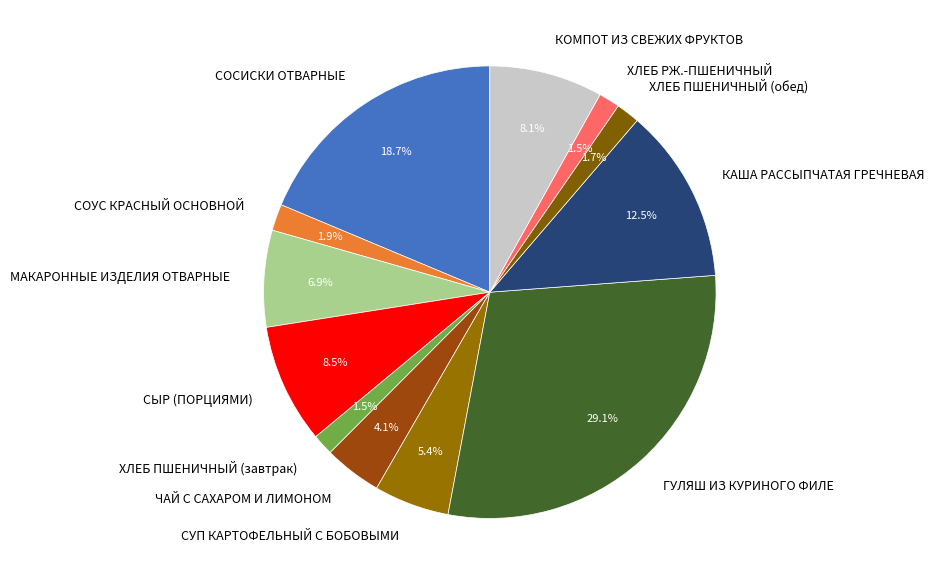

To the nearest percent, what is the average slice percentage?

8%